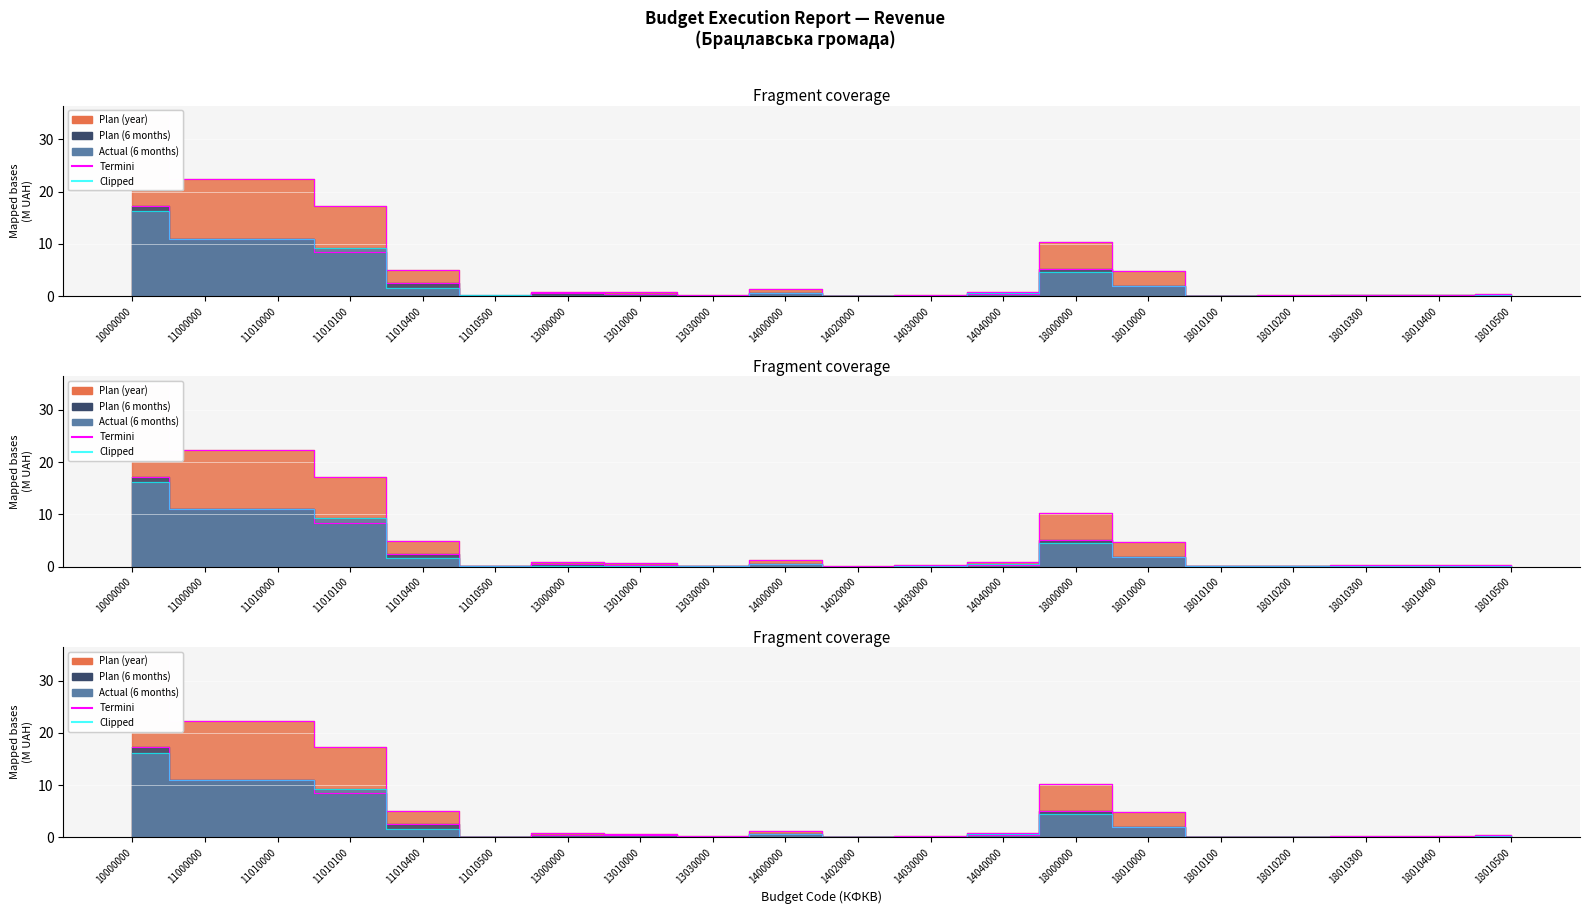

True or false: Plan (year) and Plan (6 months) cross at least once.

False